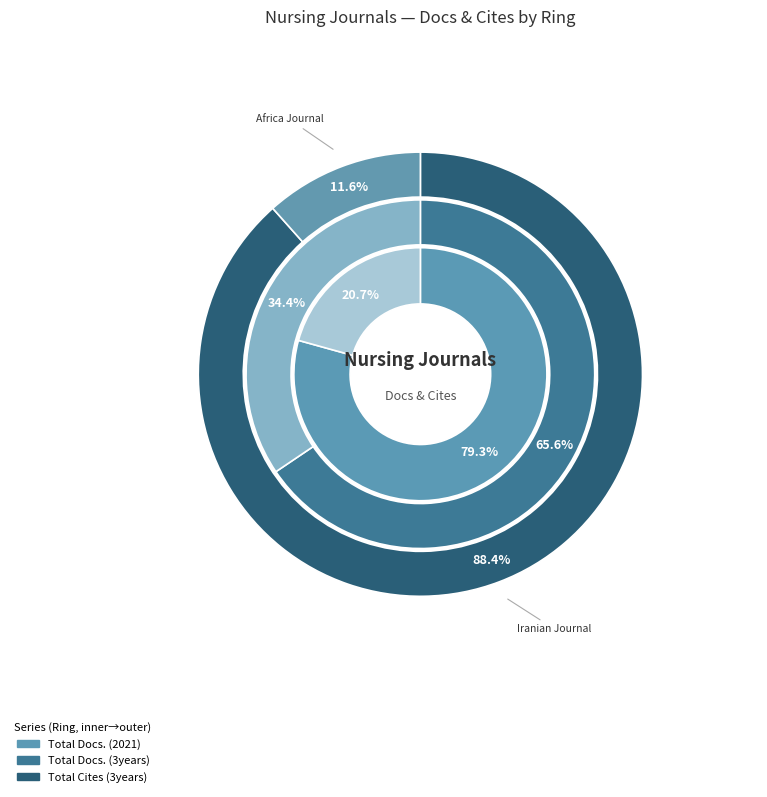

Which series has the widest spread of values?

Total Cites (3years)